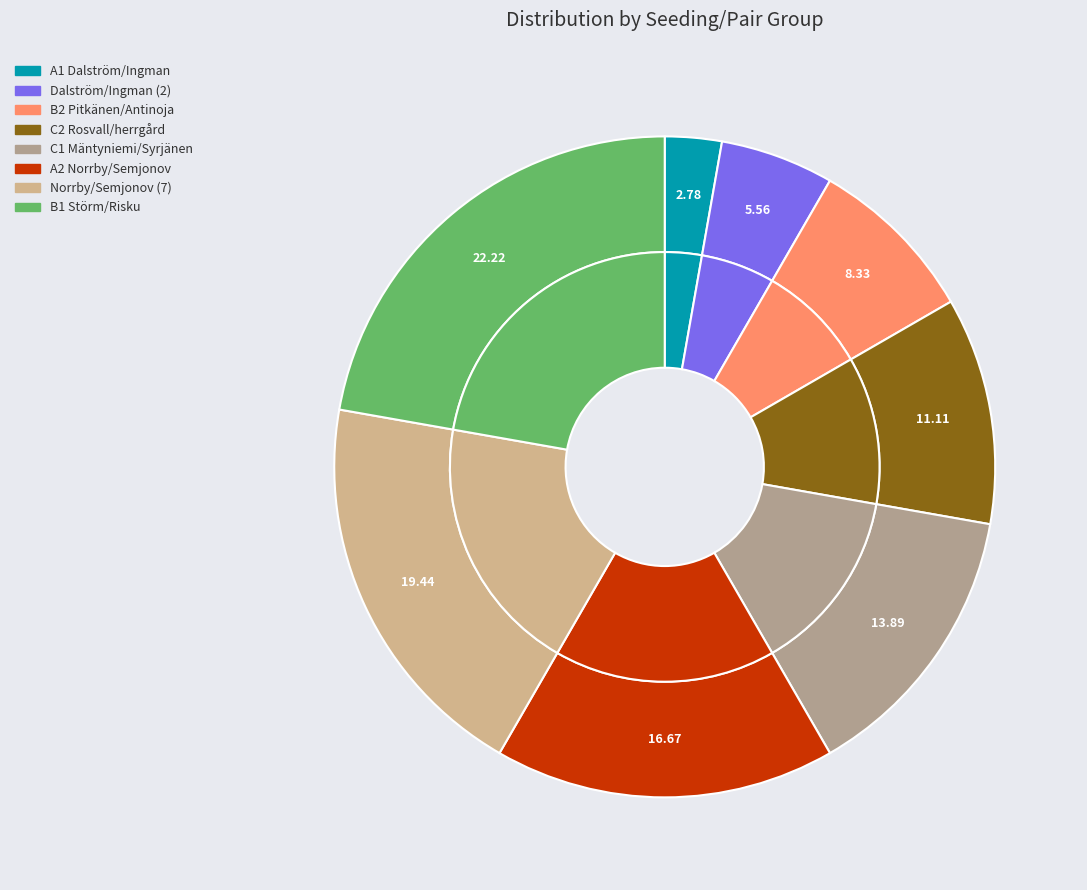

What is the smallest slice in the pie chart?

A1 Dalström/Ingman